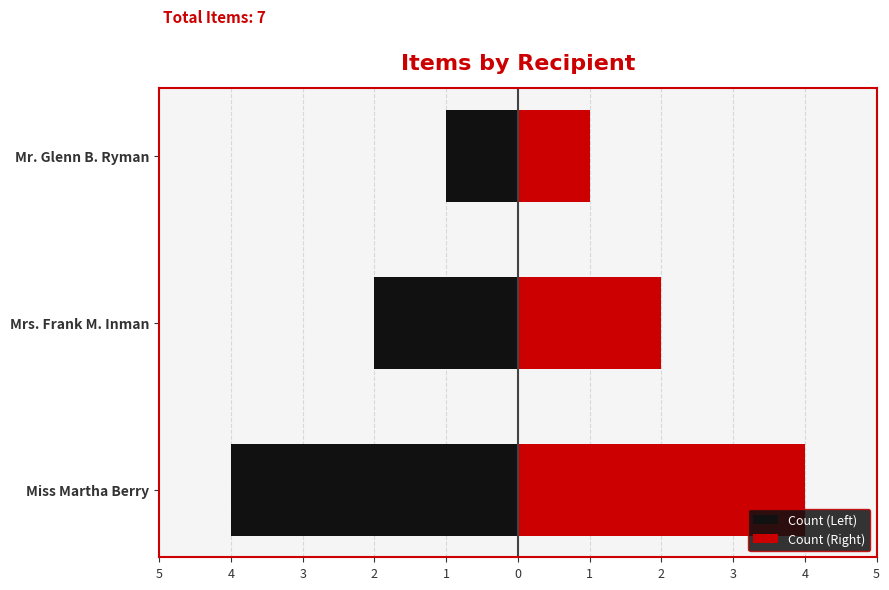

What is the sum of all Count (Right) values?

7